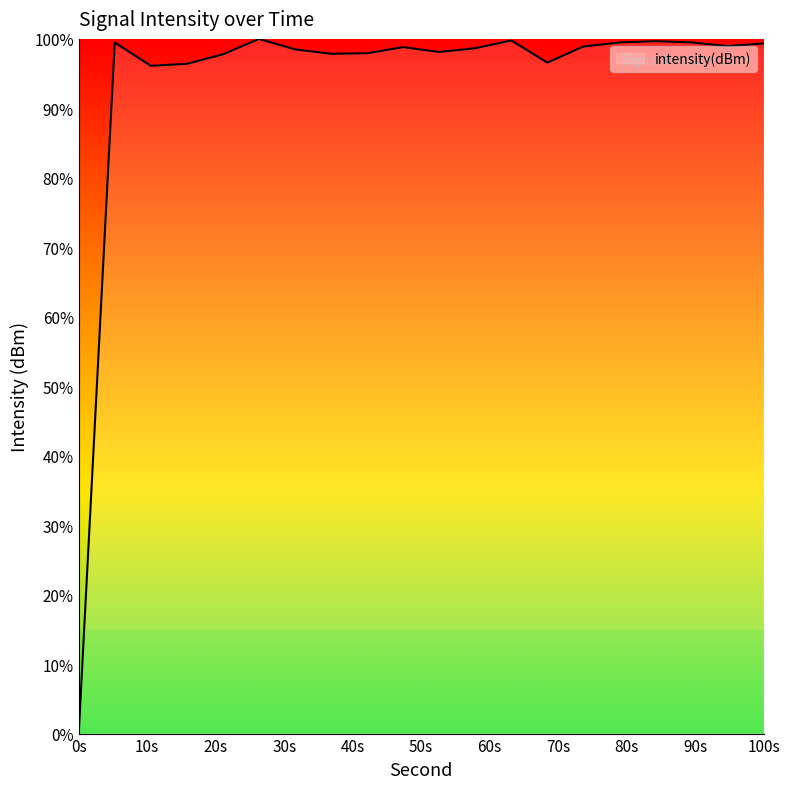

What is the difference between the maximum and minimum values?

100.0